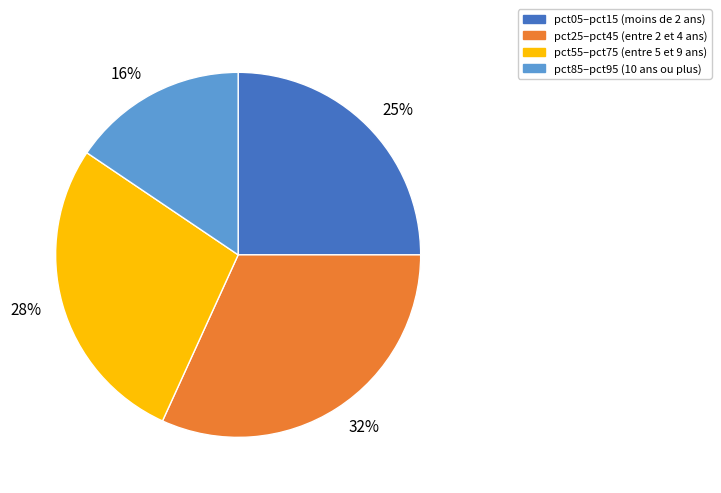

What percentage is the 25% slice, to the nearest percent?

25%